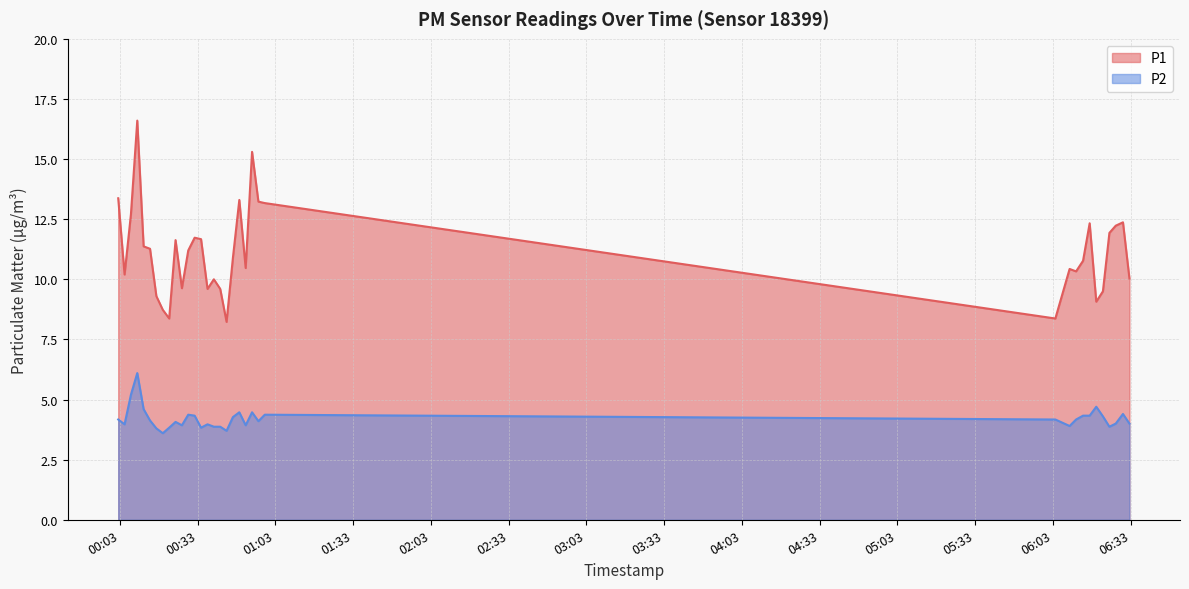

Between 2024-02-21T00:12:11 and 2024-02-21T06:30:00, which is larger?

2024-02-21T06:30:00